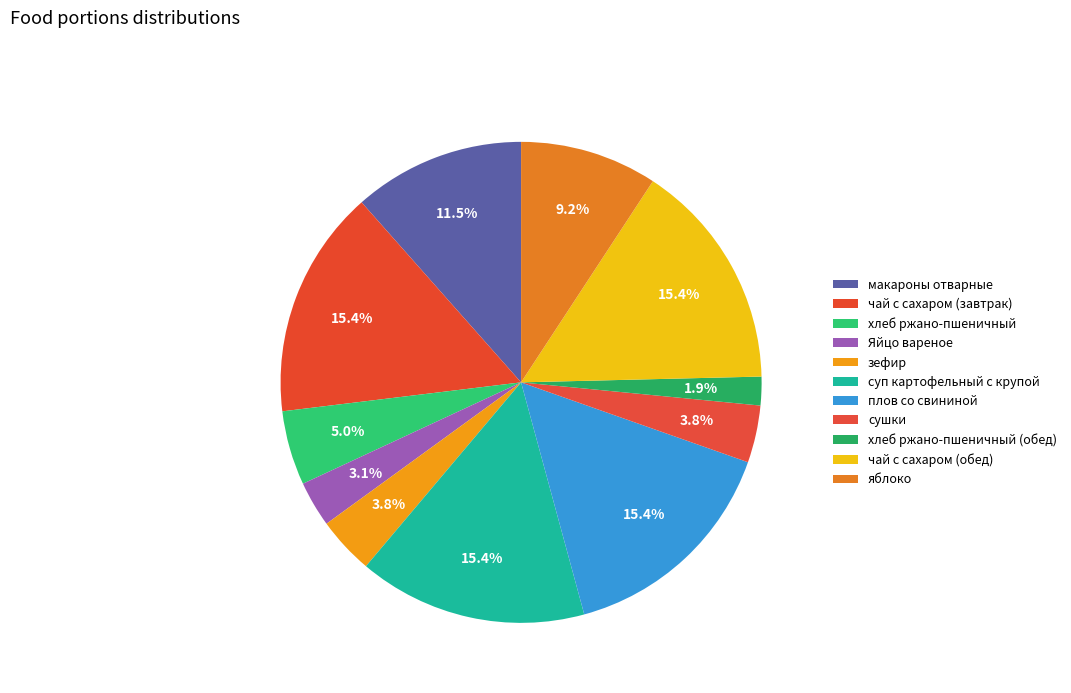

Is the sum of чай с сахаром (обед) and макароны отварные greater than half?

No